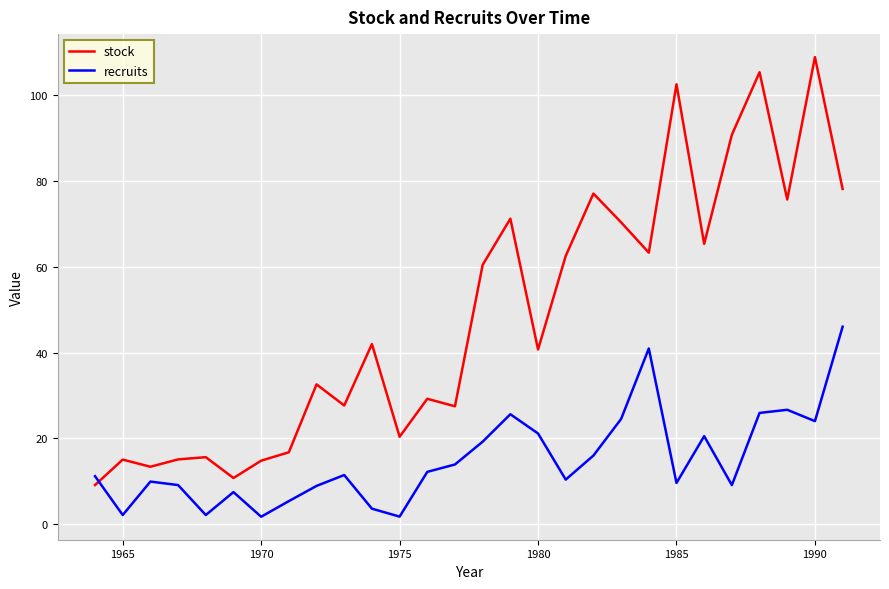

What is the lowest value of the stock series?

9.1